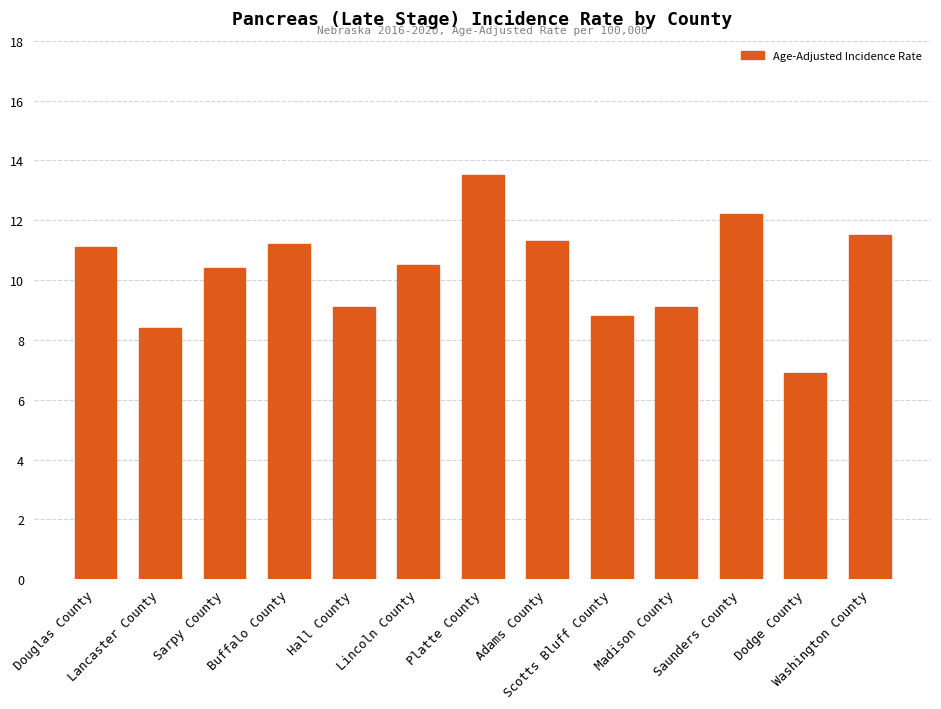

True or false: the data shows 9.5 at Dodge County.

False